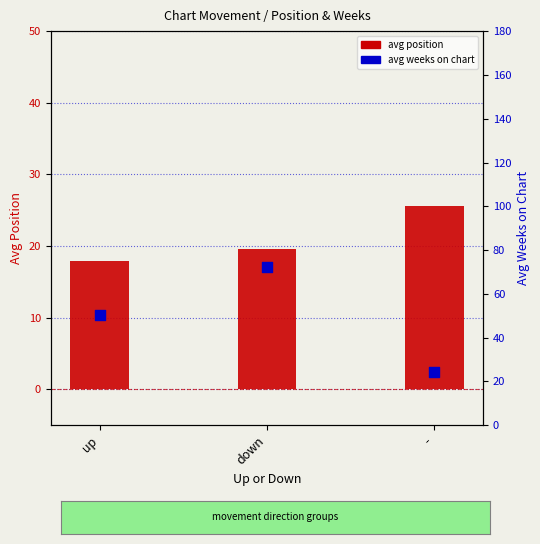

Which series reaches the minimum Y coordinate?

avg position